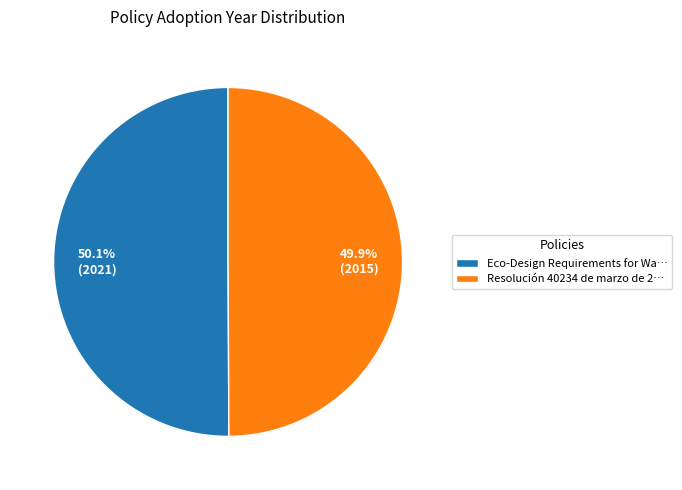

Is there any slice that represents more than half of the pie?

Yes